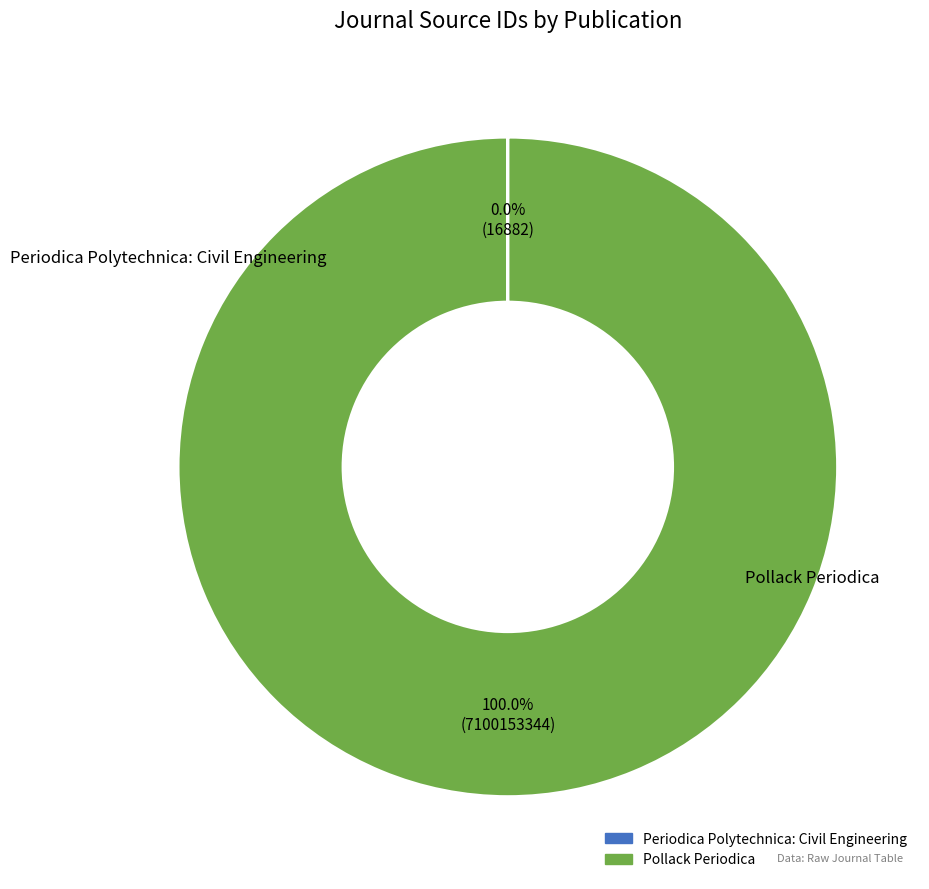

Which slice is the largest?

Pollack Periodica